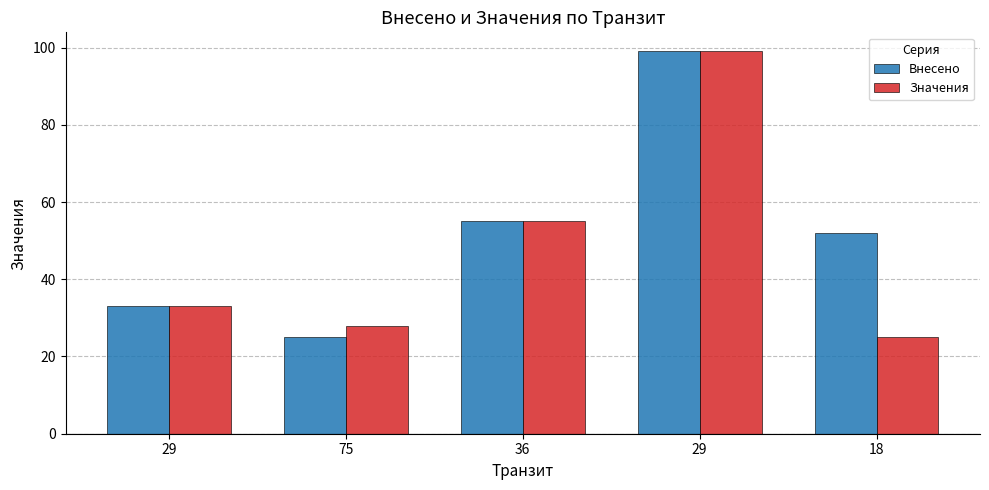

Reading left to right, what are all the values shown in this chart?

Внесено: 29=33	75=25	36=55	29=99	18=52
Значения: 29=33	75=28	36=55	29=99	18=25